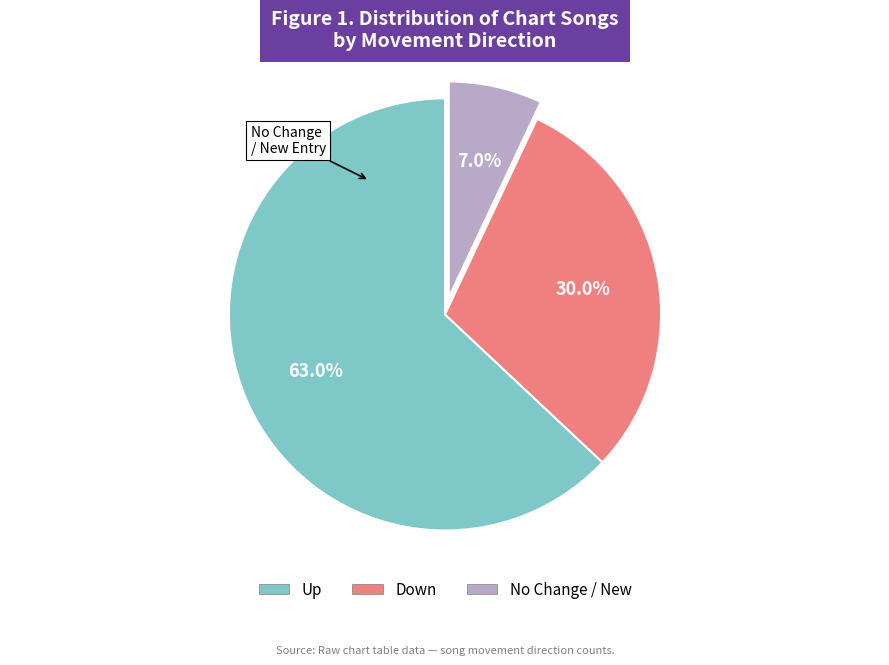

Is there any slice that represents more than half of the pie?

Yes